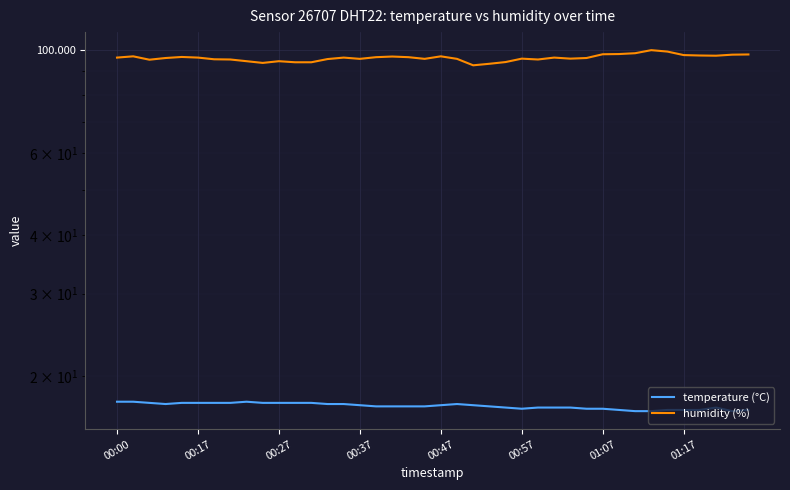

What is the total value across all series at 00:27?

112.8